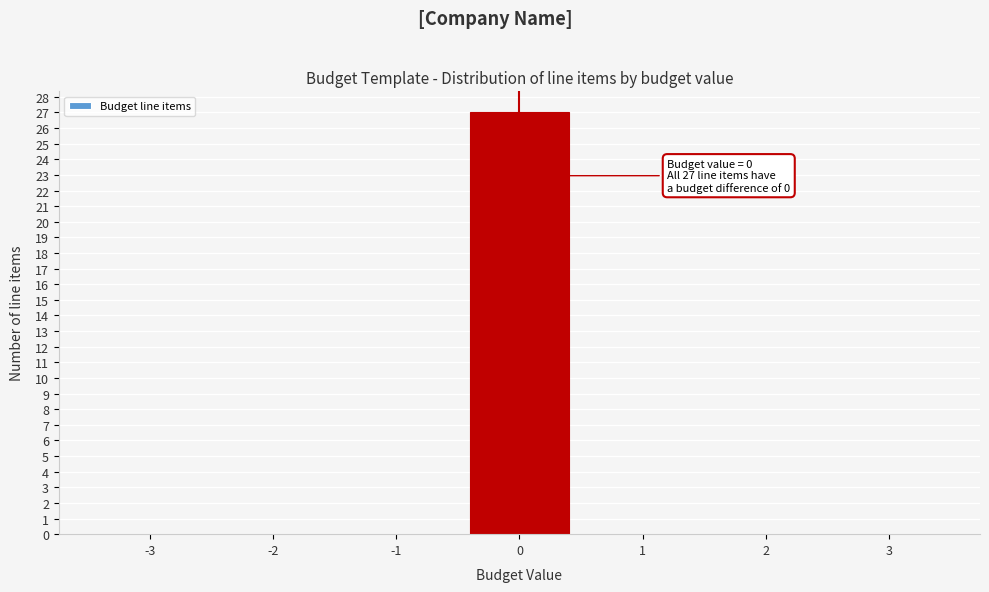

Over which range of the x-axis is the bar tallest?

-0.5 to 0.5